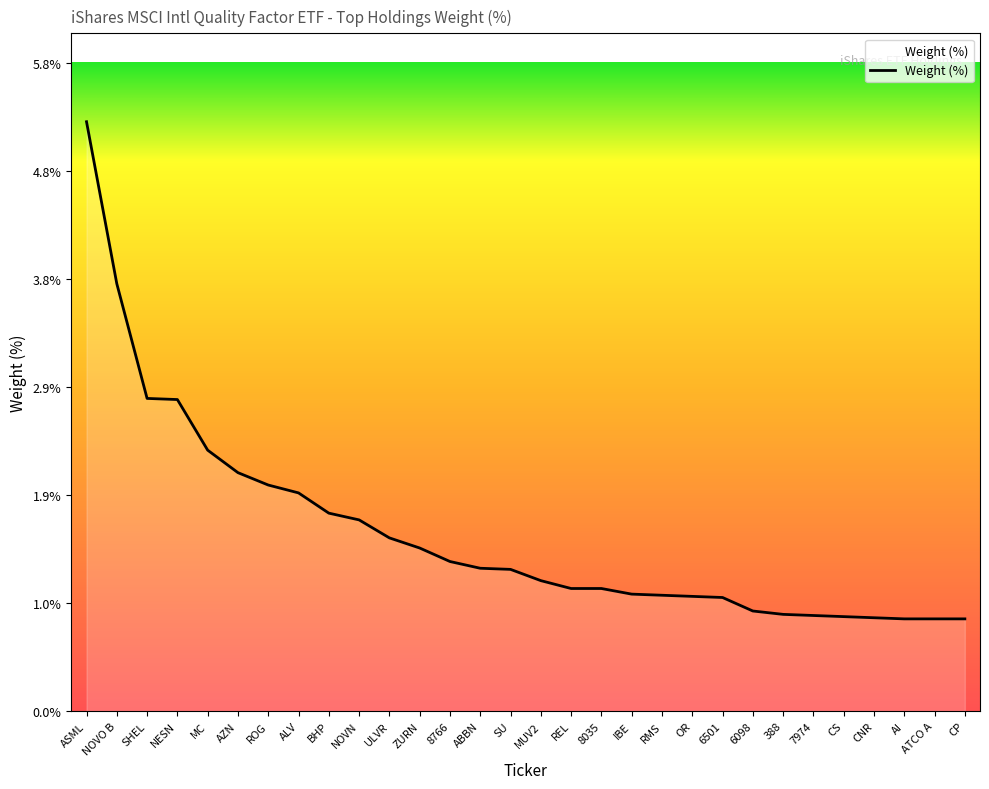

What is the sum of the values at 6098 and NOVO B?

4.7